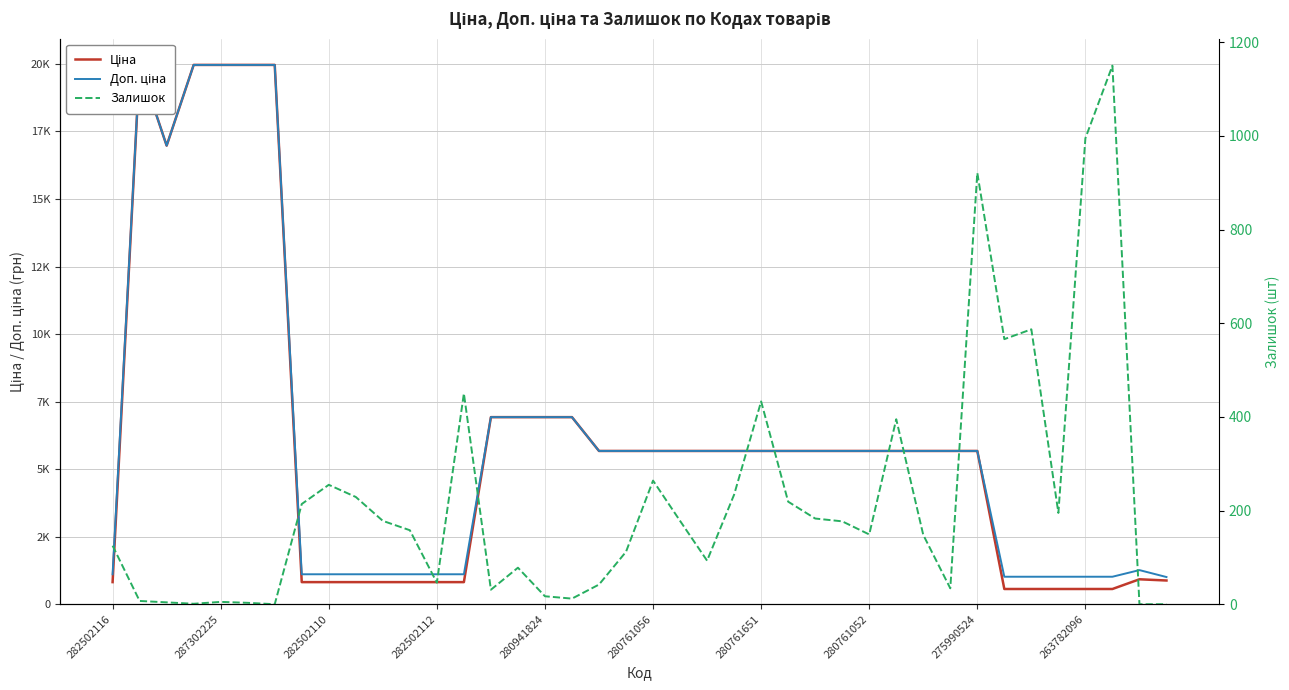

Reading right to left, list all the values displayed in this chart.

Ціна: 878.4	923.4	564.0	564.0	564.0	564.0	564.0	5673.8	5673.8	5673.8	5673.8	5673.8	5673.8	5673.8	5673.8	5673.8	5673.8	5673.8	5673.8	5673.8	5673.8	5673.8	6925.7	6925.7	6925.7	6925.7	818.5	818.5	818.5	818.5	818.5	818.5	818.5	19964.2	19964.2	19964.2	19964.2	16976.3	19964.2	818.5
Доп. ціна: 1006.6	1263.2	1017.8	1017.8	1017.8	1017.8	1017.8	5673.8	5673.8	5673.8	5673.8	5673.8	5673.8	5673.8	5673.8	5673.8	5673.8	5673.8	5673.8	5673.8	5673.8	5673.8	6925.7	6925.7	6925.7	6925.7	1109.2	1109.2	1109.2	1109.2	1109.2	1109.2	1109.2	19964.2	19964.2	19964.2	19964.2	16976.3	19964.2	1109.2
Залишок: 0.0	0.0	1150.0	995.0	195.0	587.0	566.0	921.0	34.0	148.0	395.0	149.0	177.0	183.0	219.0	433.0	234.0	93.0	178.0	264.0	112.0	42.0	12.0	17.0	78.0	31.0	450.0	46.0	158.0	178.0	229.0	255.0	214.0	0.0	3.0	5.0	1.0	4.0	7.0	125.0